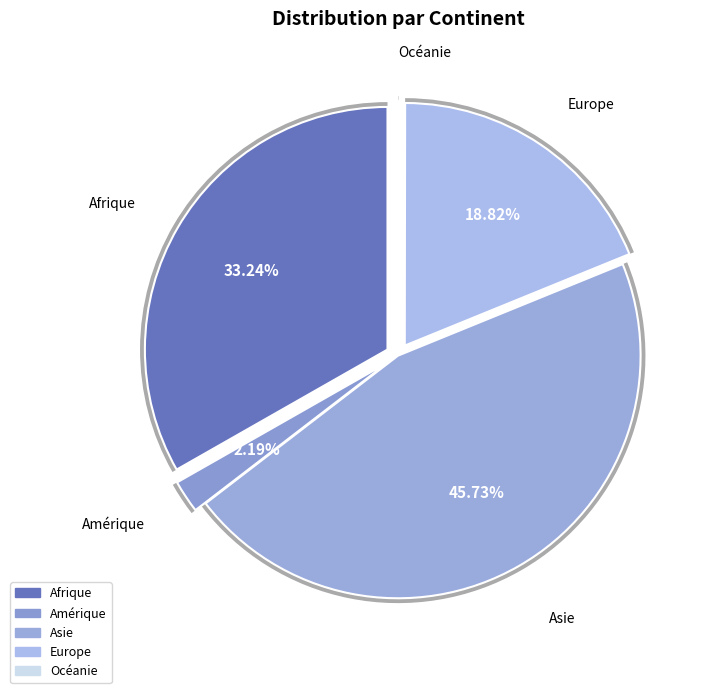

Is it true that Océanie is 14% of the pie?

False